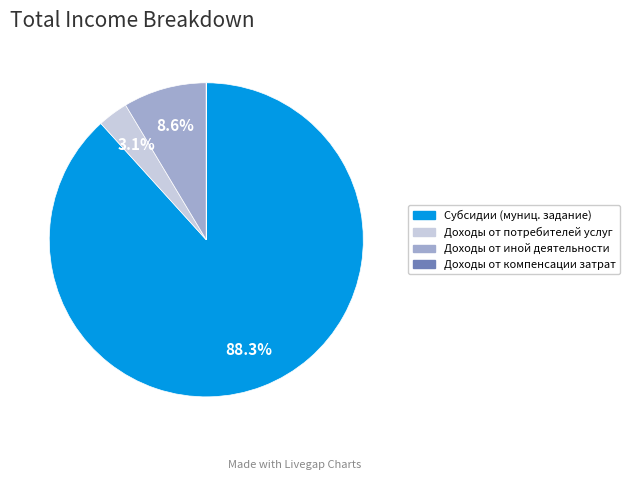

Does any single category account for the majority?

Yes